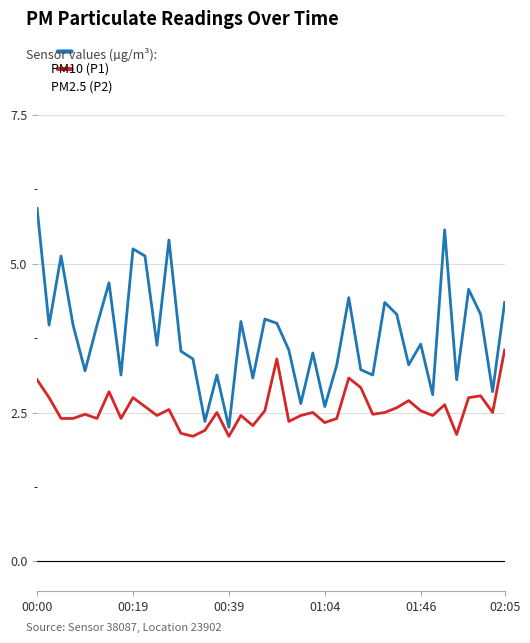

What is the smallest value displayed?

2.1